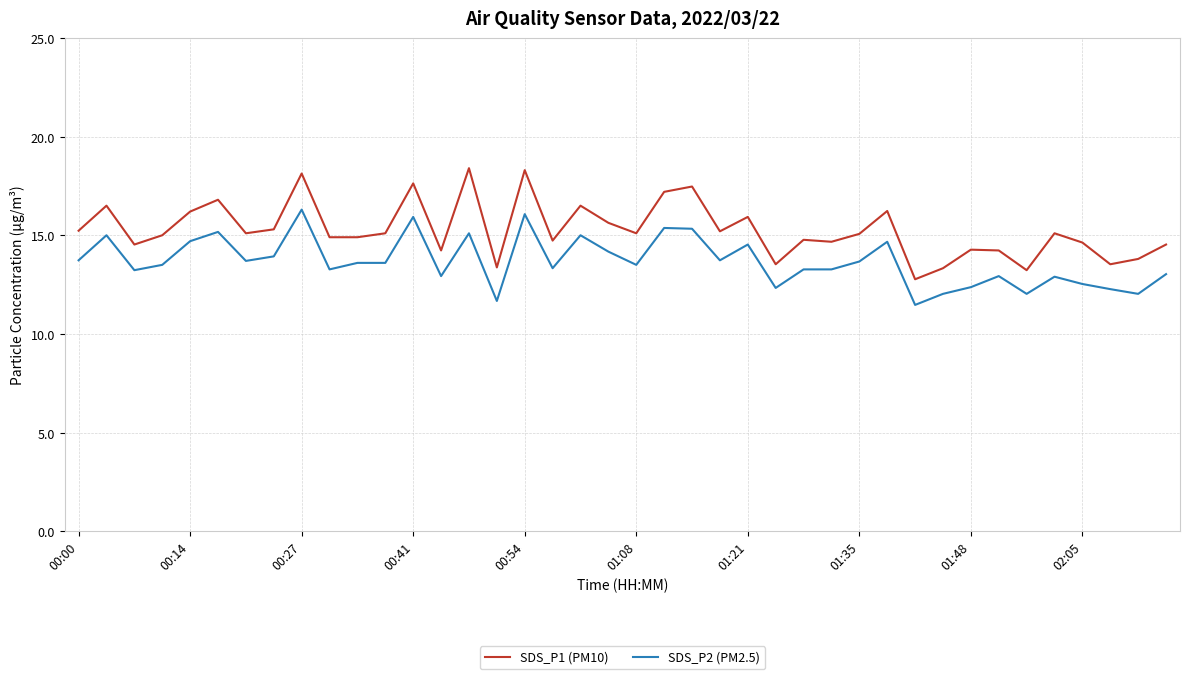

True or false: SDS_P1 (PM10) and SDS_P2 (PM2.5) cross at least once.

False